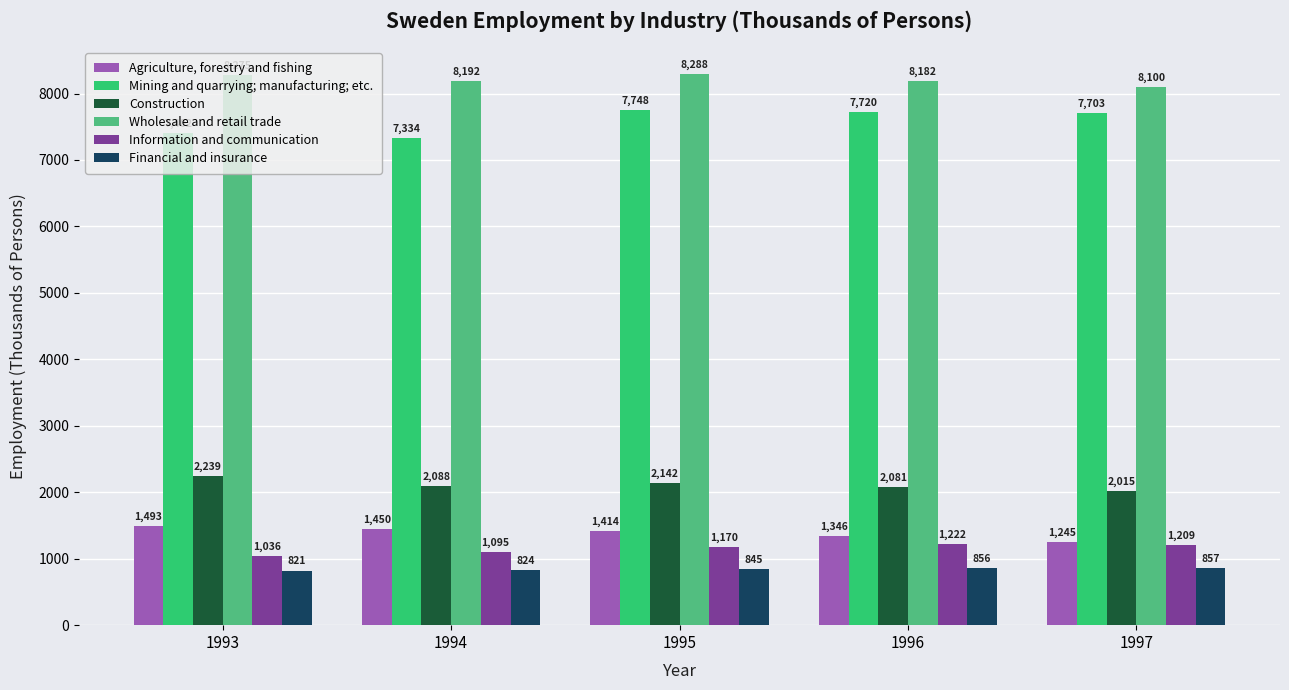

Which series has the largest range (max minus min)?

Mining and quarrying; manufacturing; etc.